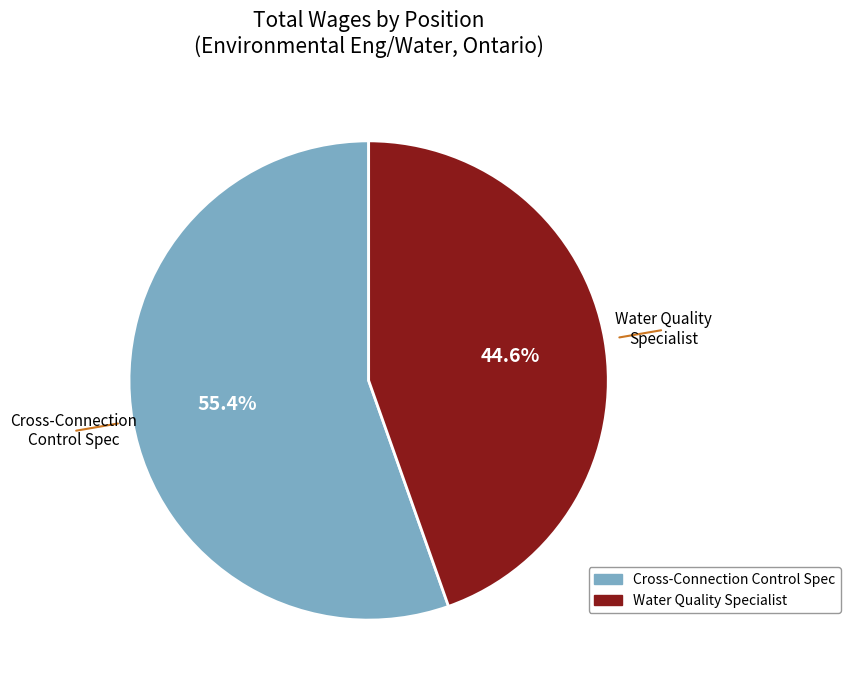

To the nearest percent, what percentage of the pie is Cross-Connection Control Spec?

55%